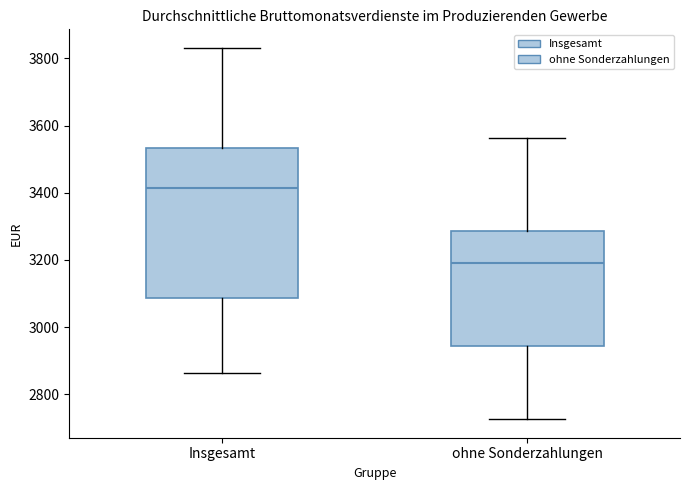

Reading left to right, read every box against the y-axis: the position of its median line, the range the box covers, and the ends of its whiskers. The values are not printed on the chart, so give them approximately, as read against the axis.

Insgesamt: median 3420, box 3080 to 3540, whiskers 2860 to 3840
ohne Sonderzahlungen: median 3200, box 2940 to 3280, whiskers 2720 to 3560